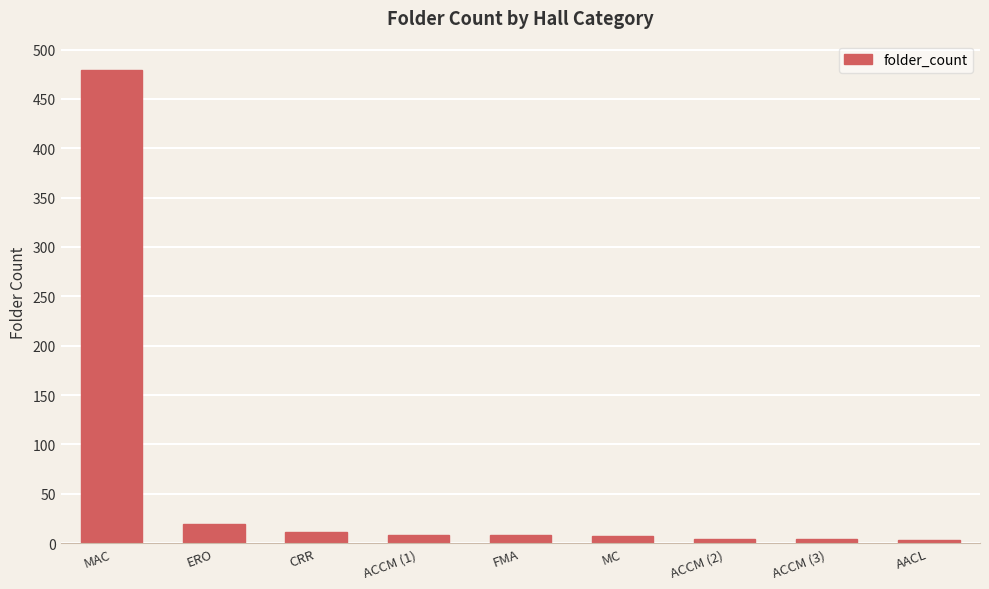

Does the chart contain any negative values?

No